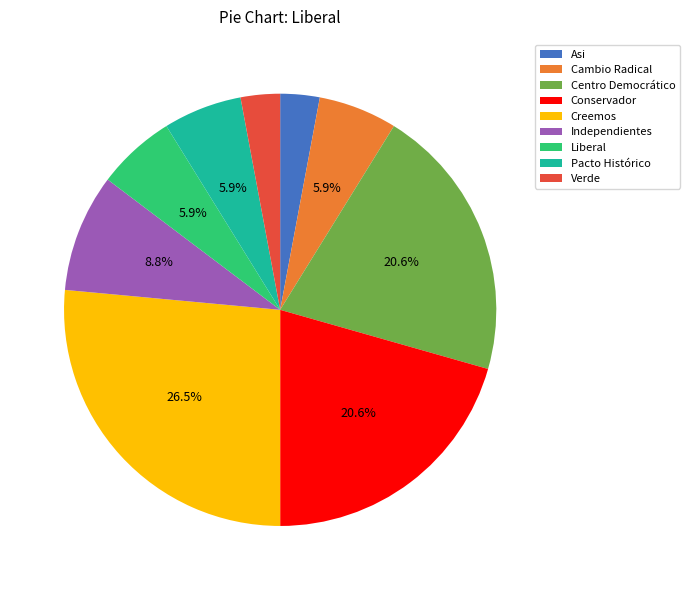

Which category has the biggest portion of the pie?

Creemos